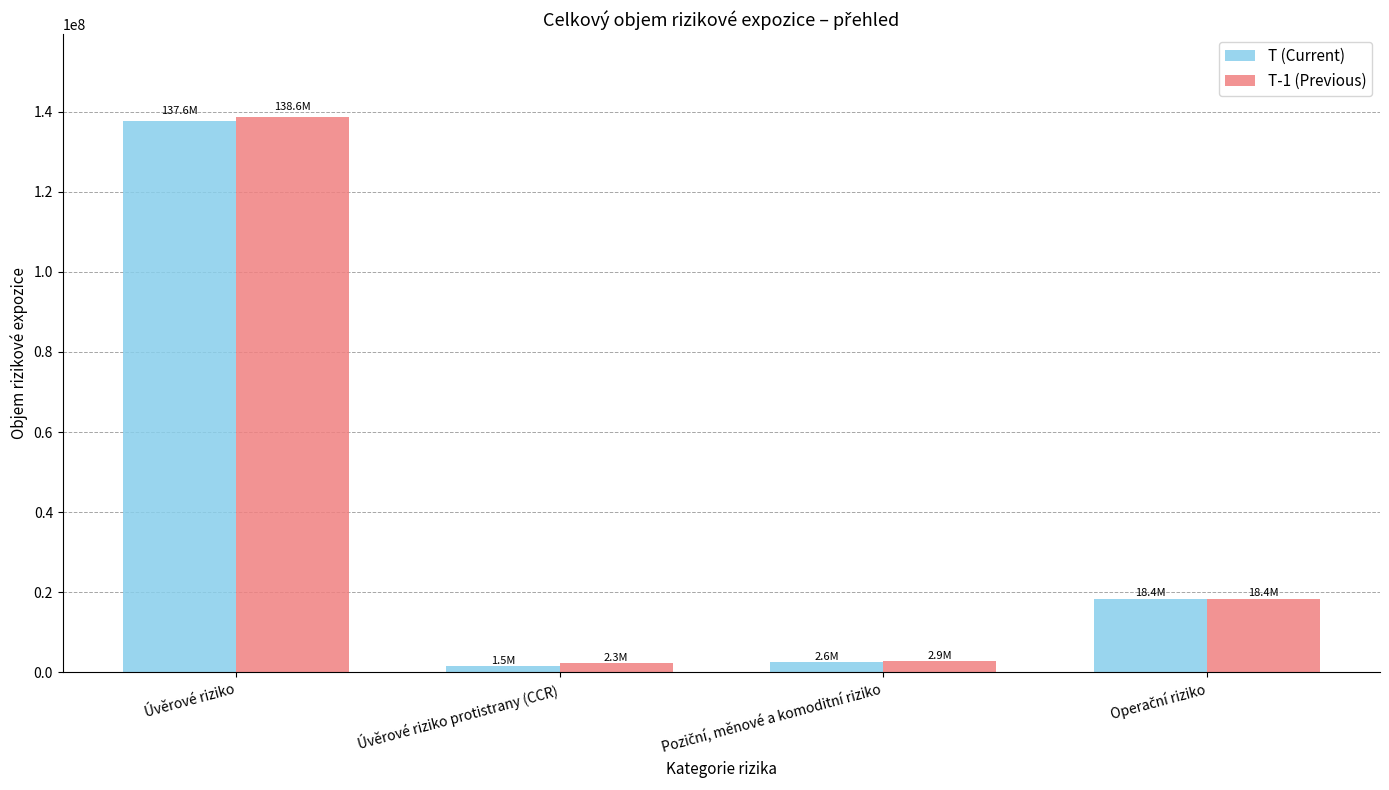

What is the sum of all T (Current) values?

160091018.6